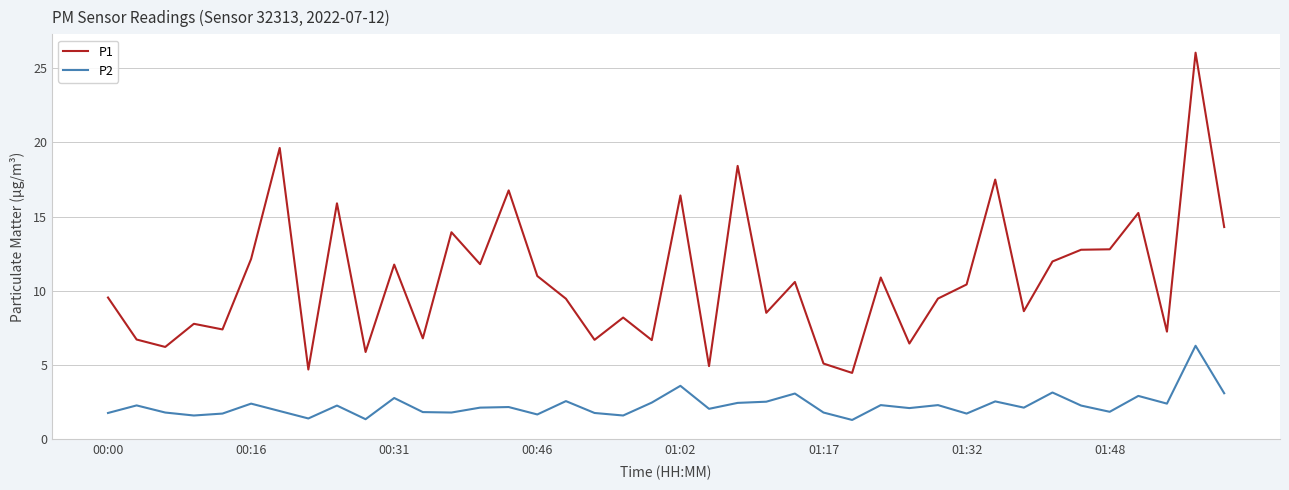

True or false: P2 and P1 intersect in this chart.

False